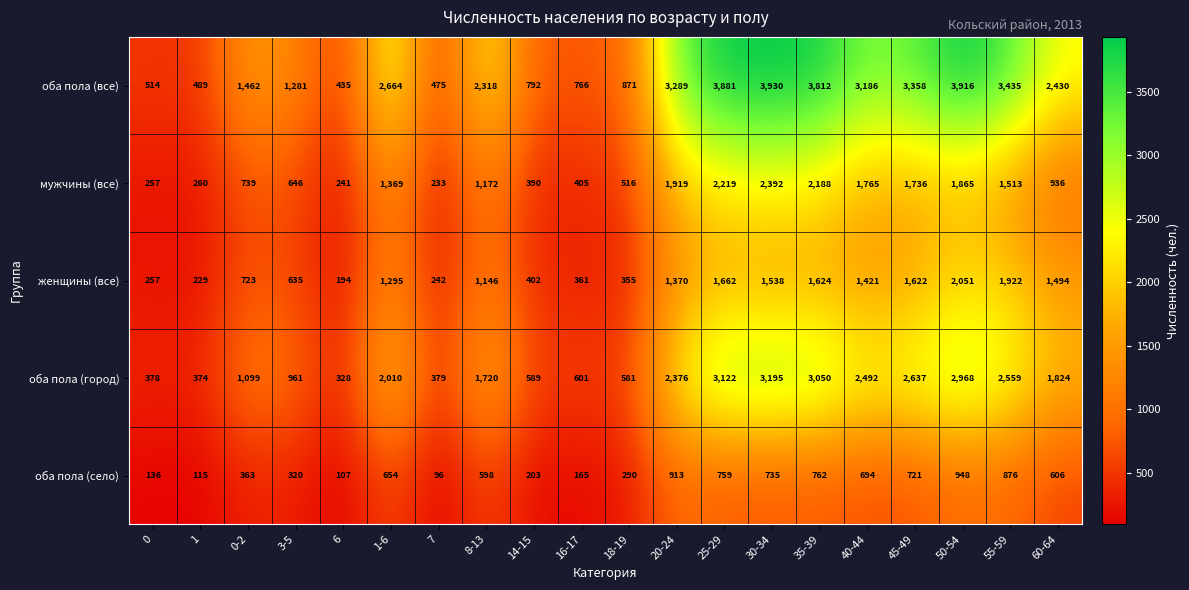

Read the женщины (все) value at 8-13.

1146